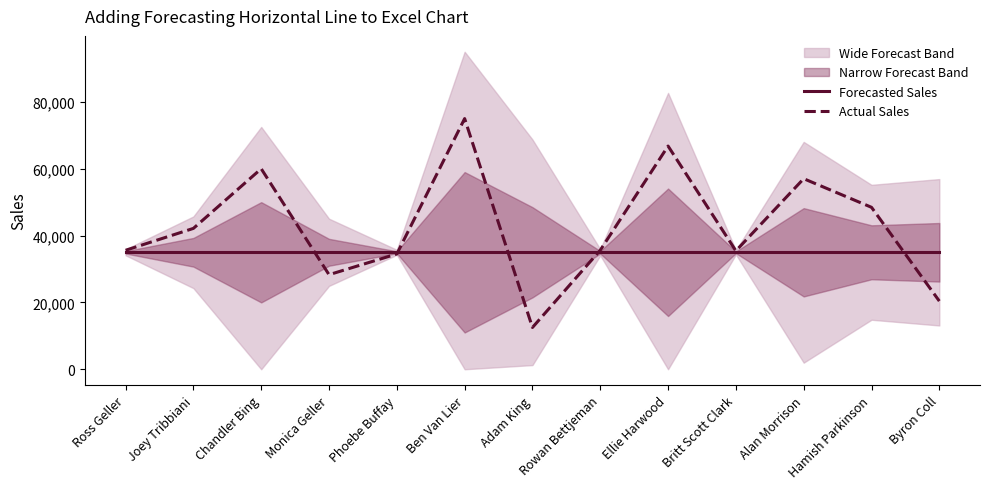

Read the Actual Sales value at Monica Geller.

28300